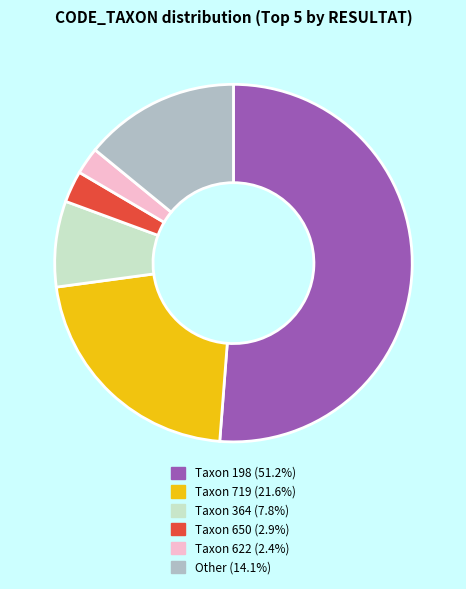

Is there any slice that represents more than half of the pie?

Yes